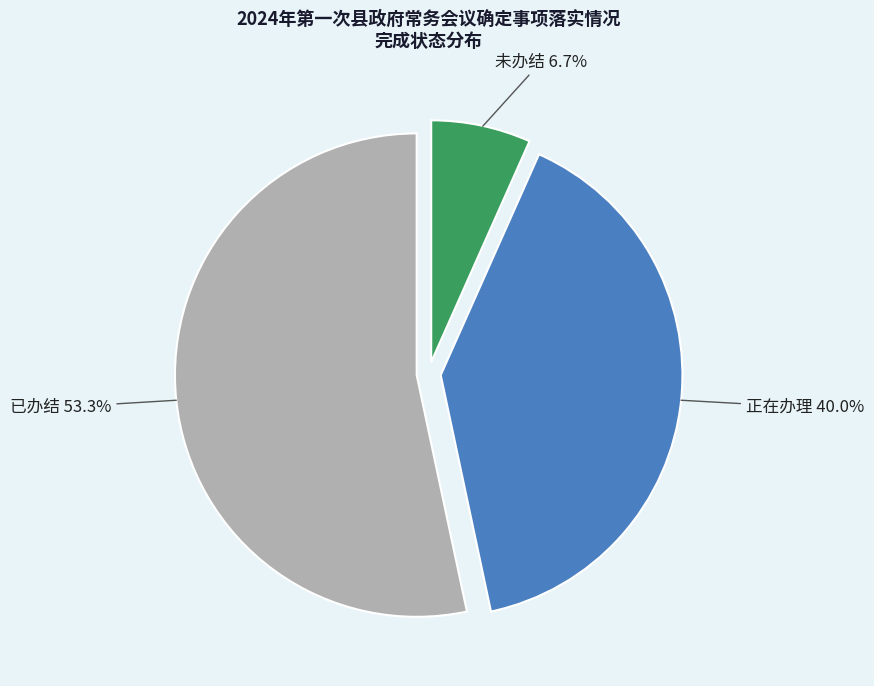

Approximately how many times larger is the value at 已办结 compared to 正在办理?

1.3